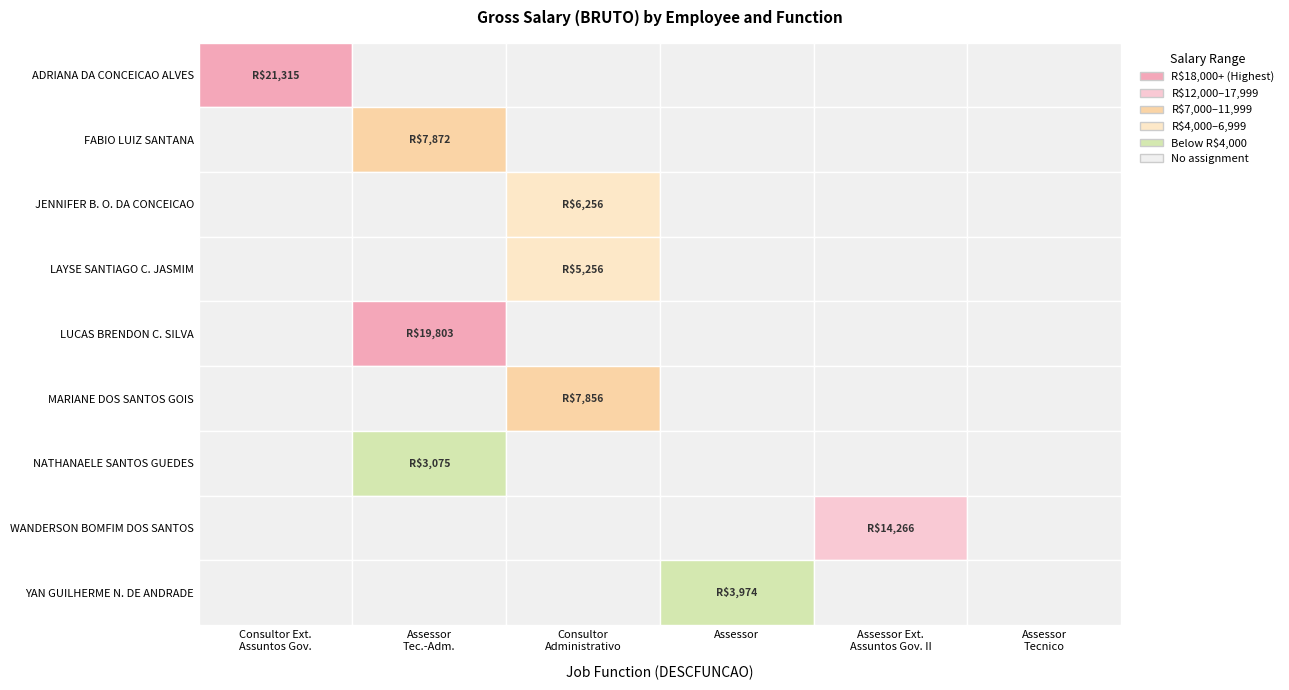

What is the sum of all ADRIANA DA CONCEICAO ALVES values?

21314.9